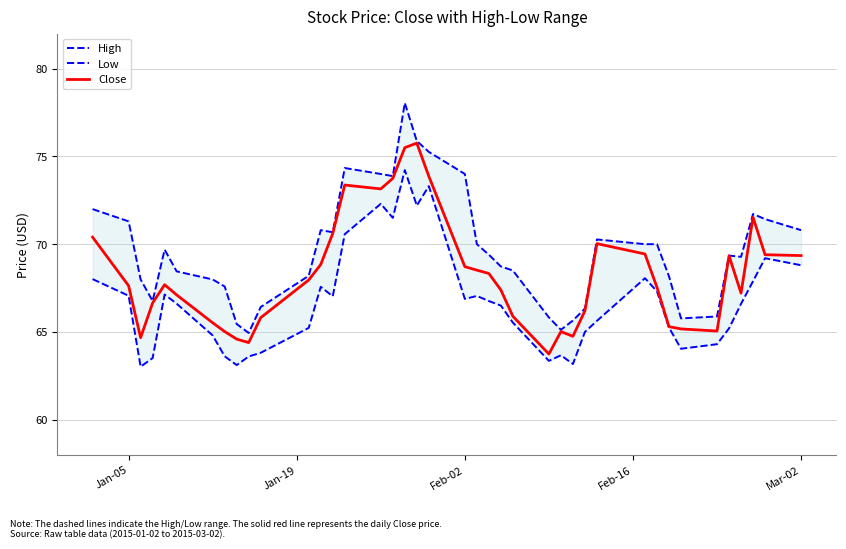

True or false: Close has a value of 68.7 at Feb-02.

True